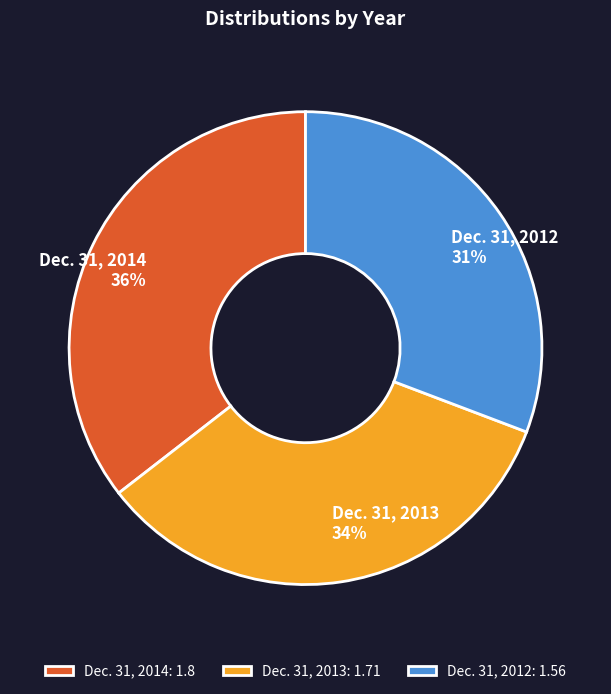

Rank the categories by value from lowest to highest.

Dec. 31, 2012, Dec. 31, 2013, Dec. 31, 2014